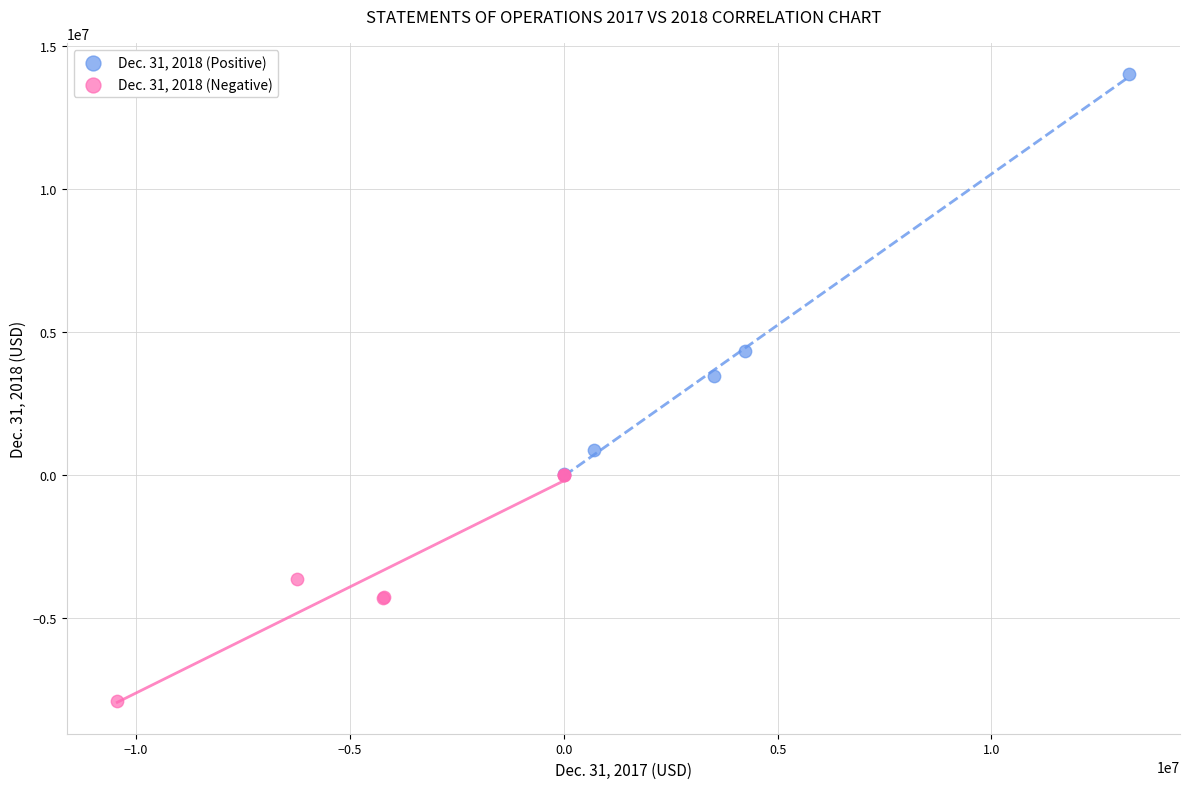

Which series contains the highest Y value?

Dec. 31, 2018 (Positive)